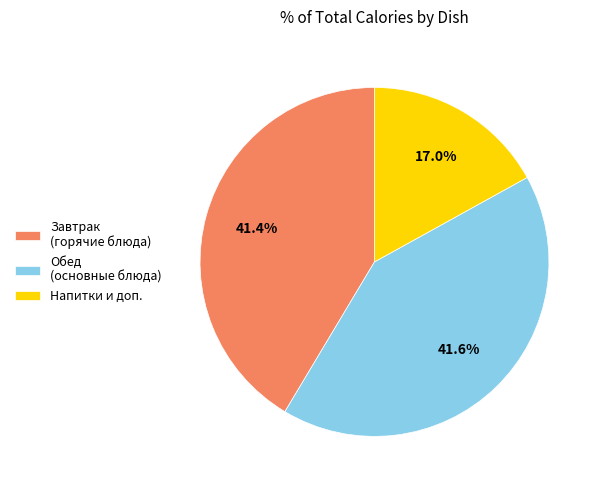

What is the smallest slice in the pie chart?

Напитки и доп.